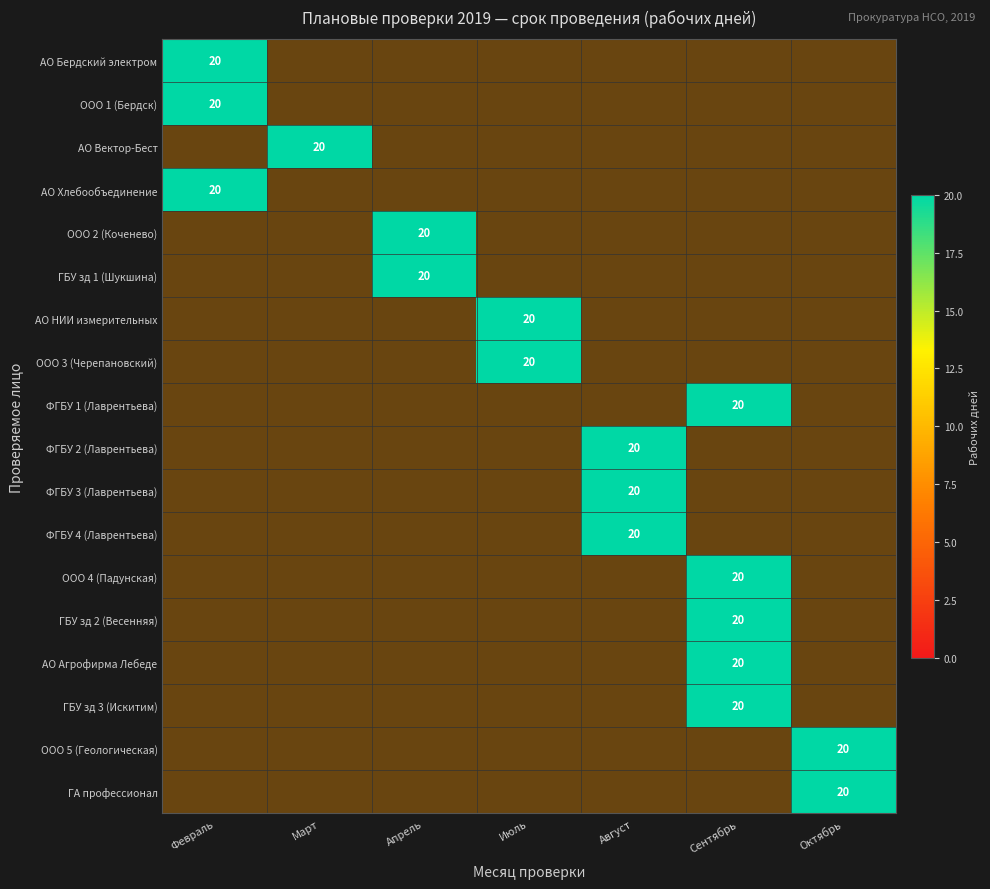

What is the average value of the r10 series?

3